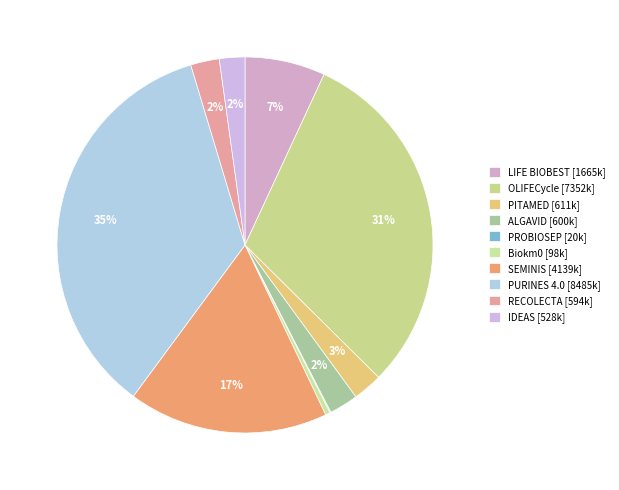

Is it true that LIFE BIOBEST is 7% of the pie?

True